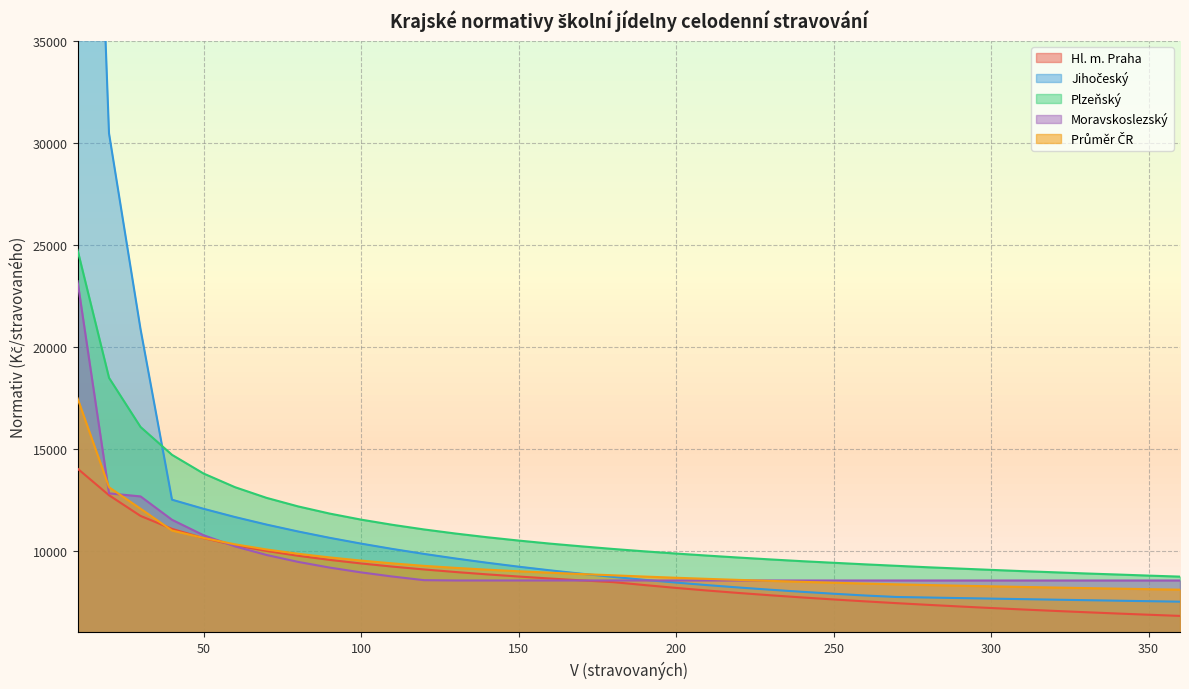

Is it true that Plzeňský equals 5765.7 at 180?

False